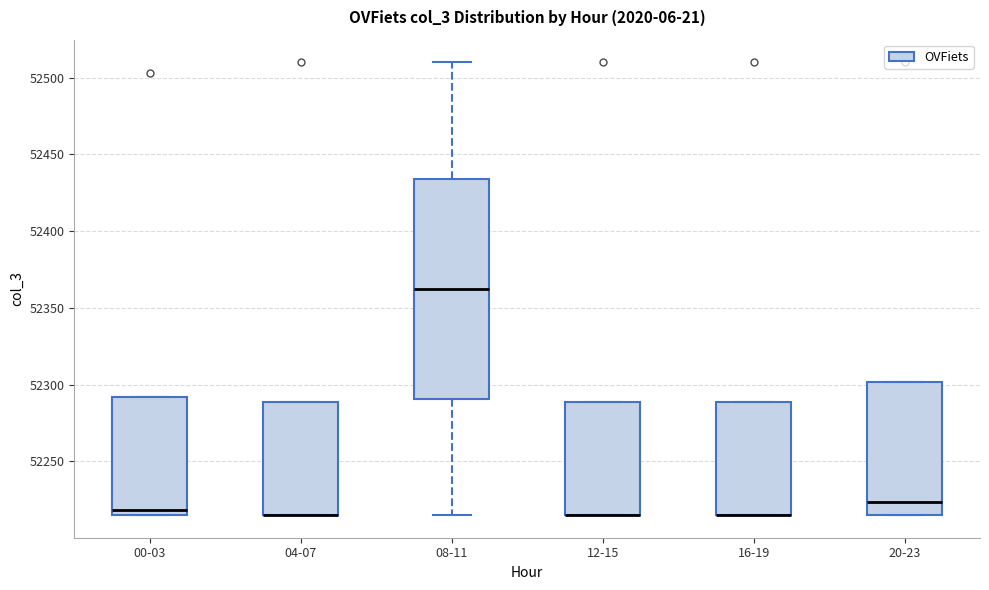

Reading left to right, transcribe this box plot: for each box, give where its median line is, the range the box spans, and where its two whiskers end, as read against the y-axis. The values are not printed on the chart, so give them approximately, as read against the axis.

00-03: median 52220, box 52215 to 52290, whiskers 52215 to 52290
04-07: median 52215 (drawn on the box's lower edge), box 52215 to 52290, whiskers 52215 to 52290
08-11: median 52365, box 52290 to 52435, whiskers 52215 to 52510
12-15: median 52215 (drawn on the box's lower edge), box 52215 to 52290, whiskers 52215 to 52290
16-19: median 52215 (drawn on the box's lower edge), box 52215 to 52290, whiskers 52215 to 52290
20-23: median 52225, box 52215 to 52300, whiskers 52215 to 52300